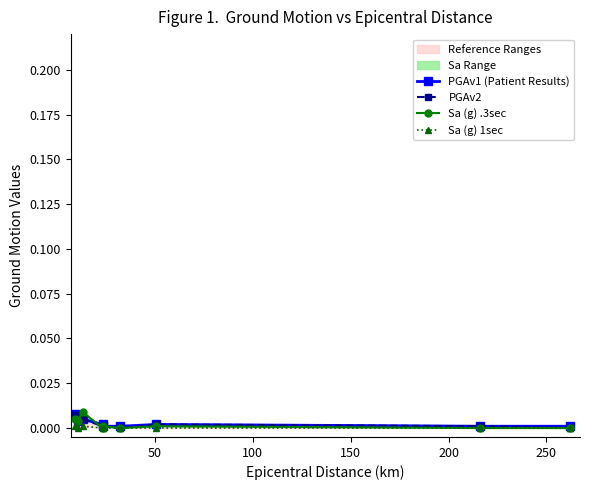

True or false: PGAv2 has a value of 0.0 at 150.

False